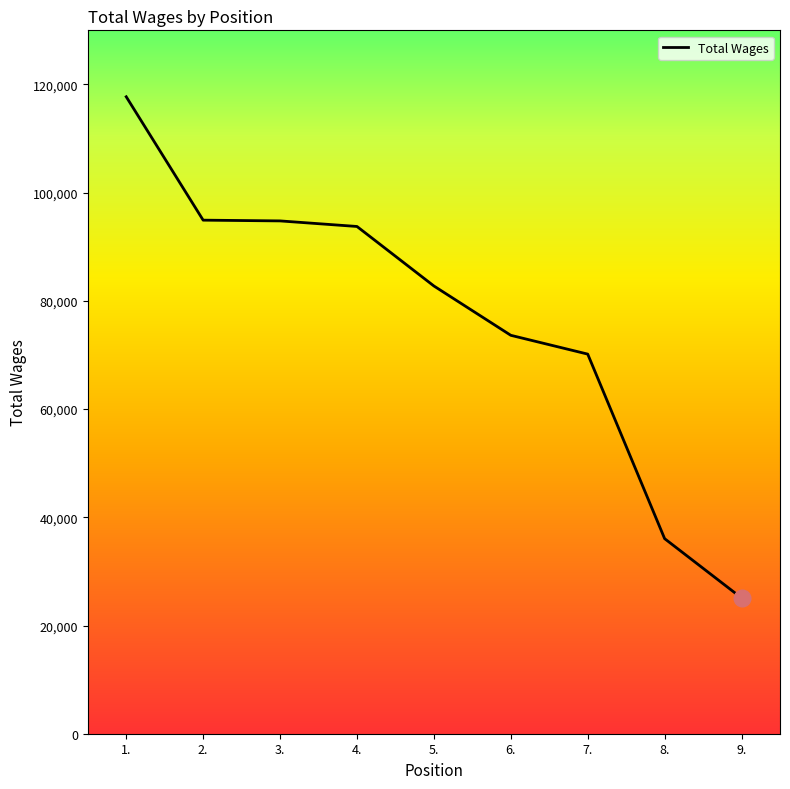

What value does the data have at 5., to the nearest 10?

82750